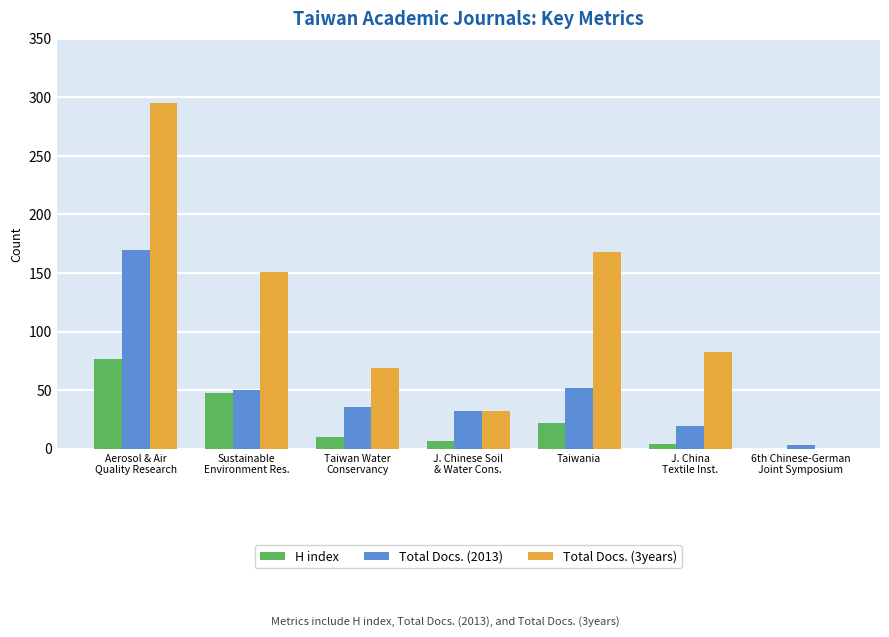

Reading right to left, extract all data points from this chart.

H index: 6th Chinese-German
Joint Symposium=0	J. China
Textile Inst.=4	Taiwania=22	J. Chinese Soil
& Water Cons.=7	Taiwan Water
Conservancy=10	Sustainable
Environment Res.=48	Aerosol & Air
Quality Research=77
Total Docs. (2013): 6th Chinese-German
Joint Symposium=3	J. China
Textile Inst.=19	Taiwania=52	J. Chinese Soil
& Water Cons.=32	Taiwan Water
Conservancy=36	Sustainable
Environment Res.=50	Aerosol & Air
Quality Research=170
Total Docs. (3years): 6th Chinese-German
Joint Symposium=0	J. China
Textile Inst.=83	Taiwania=168	J. Chinese Soil
& Water Cons.=32	Taiwan Water
Conservancy=69	Sustainable
Environment Res.=151	Aerosol & Air
Quality Research=295